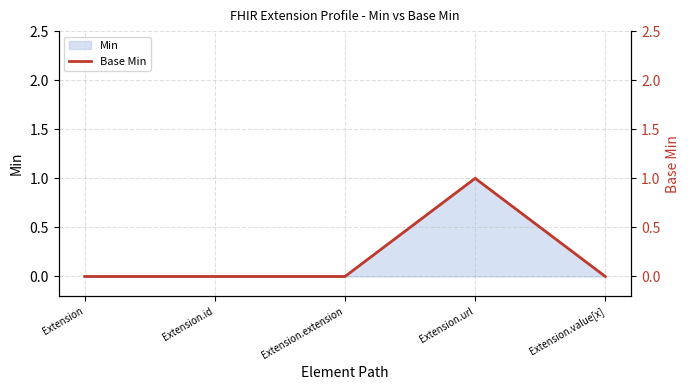

Reading left to right, transcribe all the data shown in this chart.

Extension=0	Extension.id=0	Extension.extension=0	Extension.url=1	Extension.value[x]=0